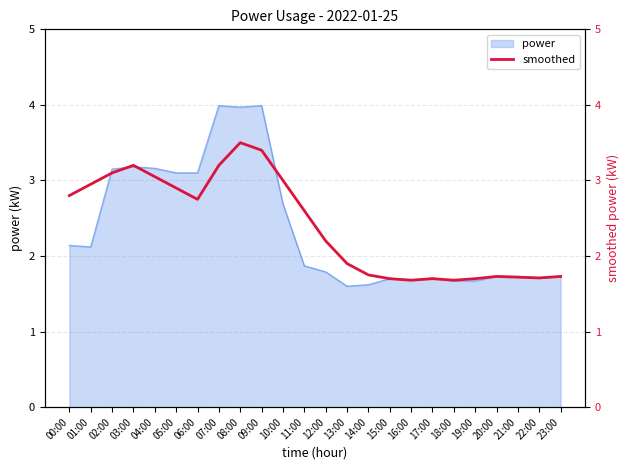

Reading right to left, extract all data points from this chart.

1.7	1.7	1.7	1.7	1.7	1.7	1.7	1.7	1.7	1.8	1.9	2.2	2.6	3.0	3.4	3.5	3.2	2.8	2.9	3.0	3.2	3.1	3.0	2.8